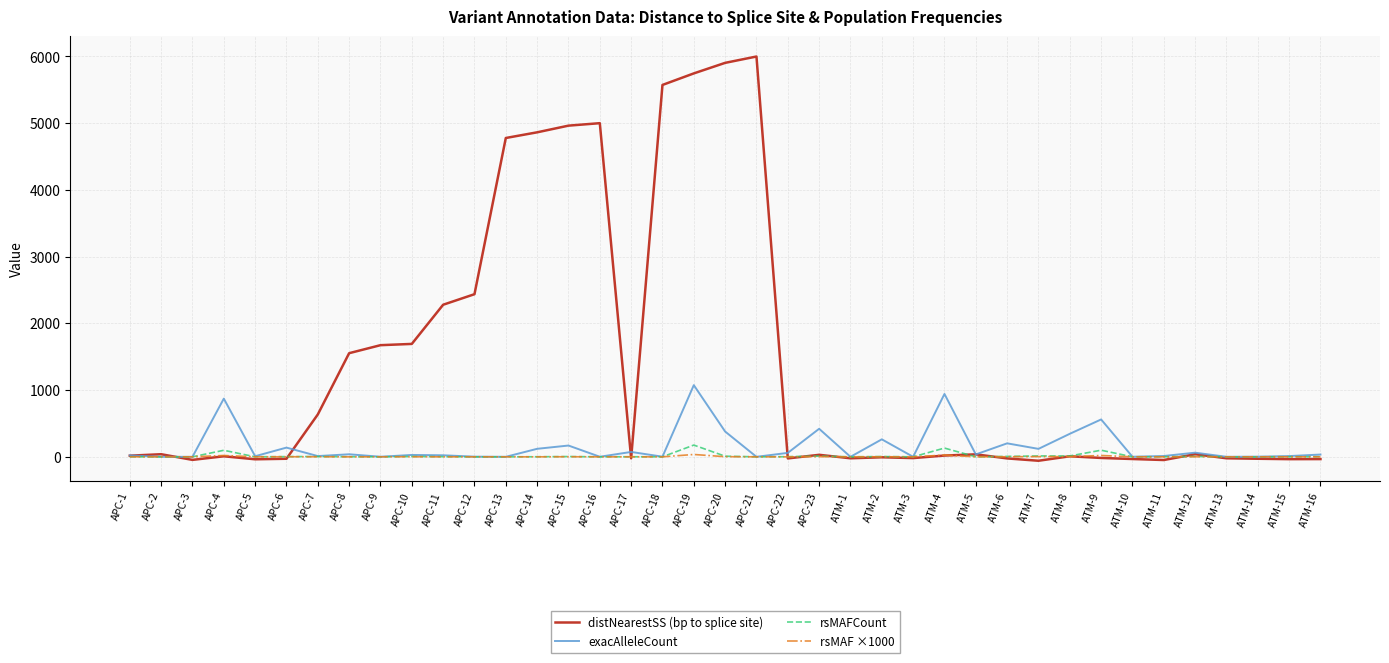

Which series changed the most between APC-12 and APC-15?

distNearestSS (bp to splice site)